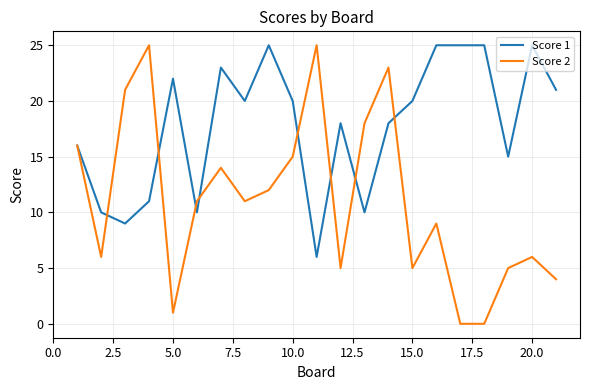

Which series has the largest range (max minus min)?

Score 2